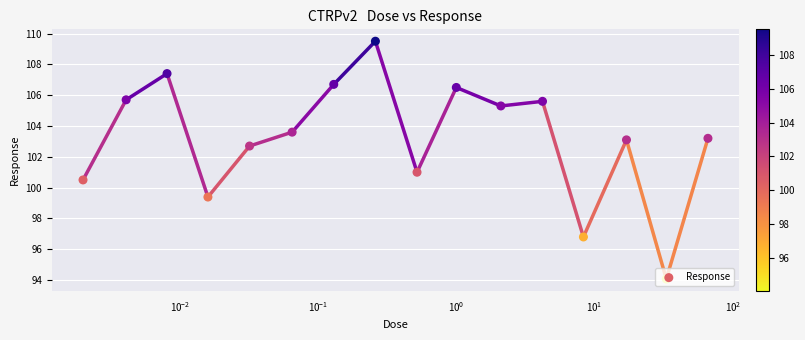

Approximately how many times larger is the value at $\mathdefault{10^{-3}}$ compared to 9?

1.0